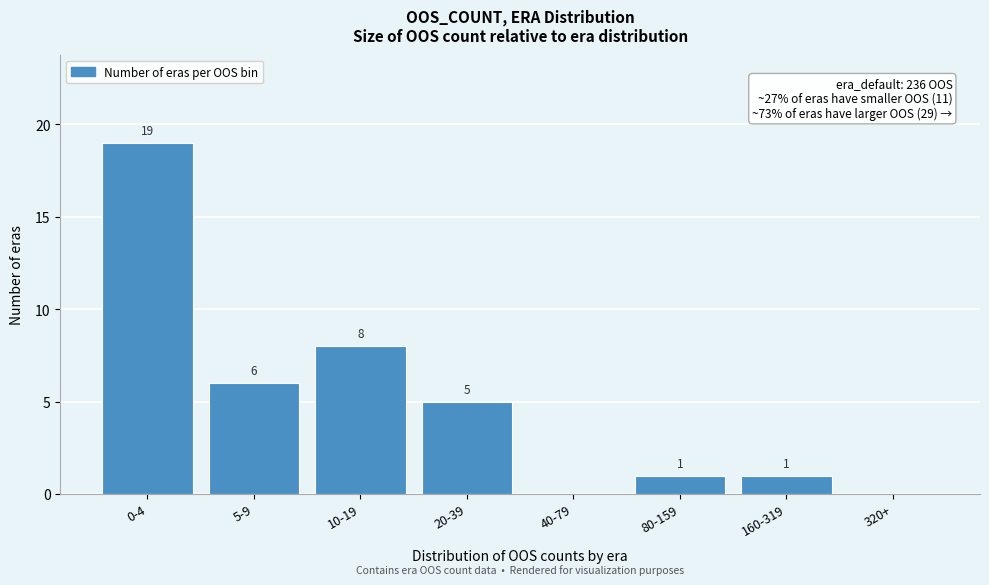

Reading left to right, transcribe all the data shown in this chart.

0-4=19	5-9=6	10-19=8	20-39=5	40-79=0	80-159=1	160-319=1	320+=0